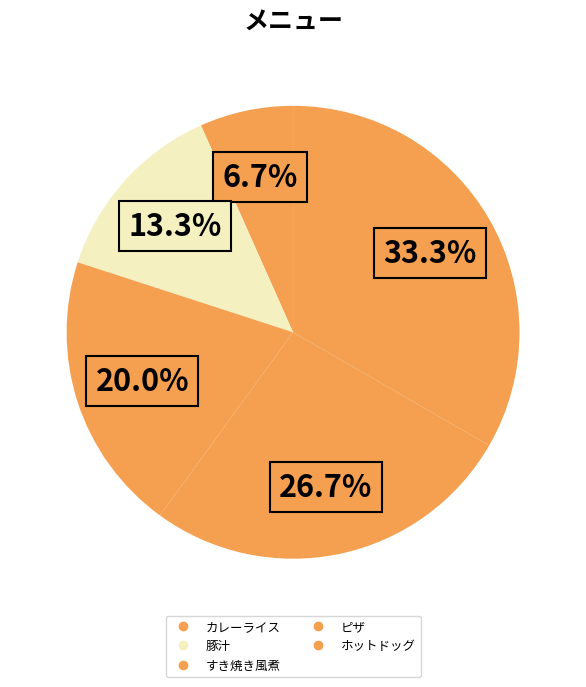

What percentage is the ピザ slice, to the nearest percent?

27%